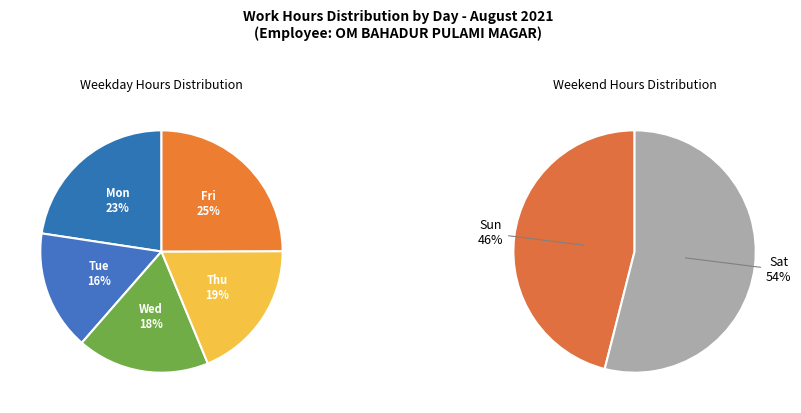

Does Fri account for over 50% of the chart?

No